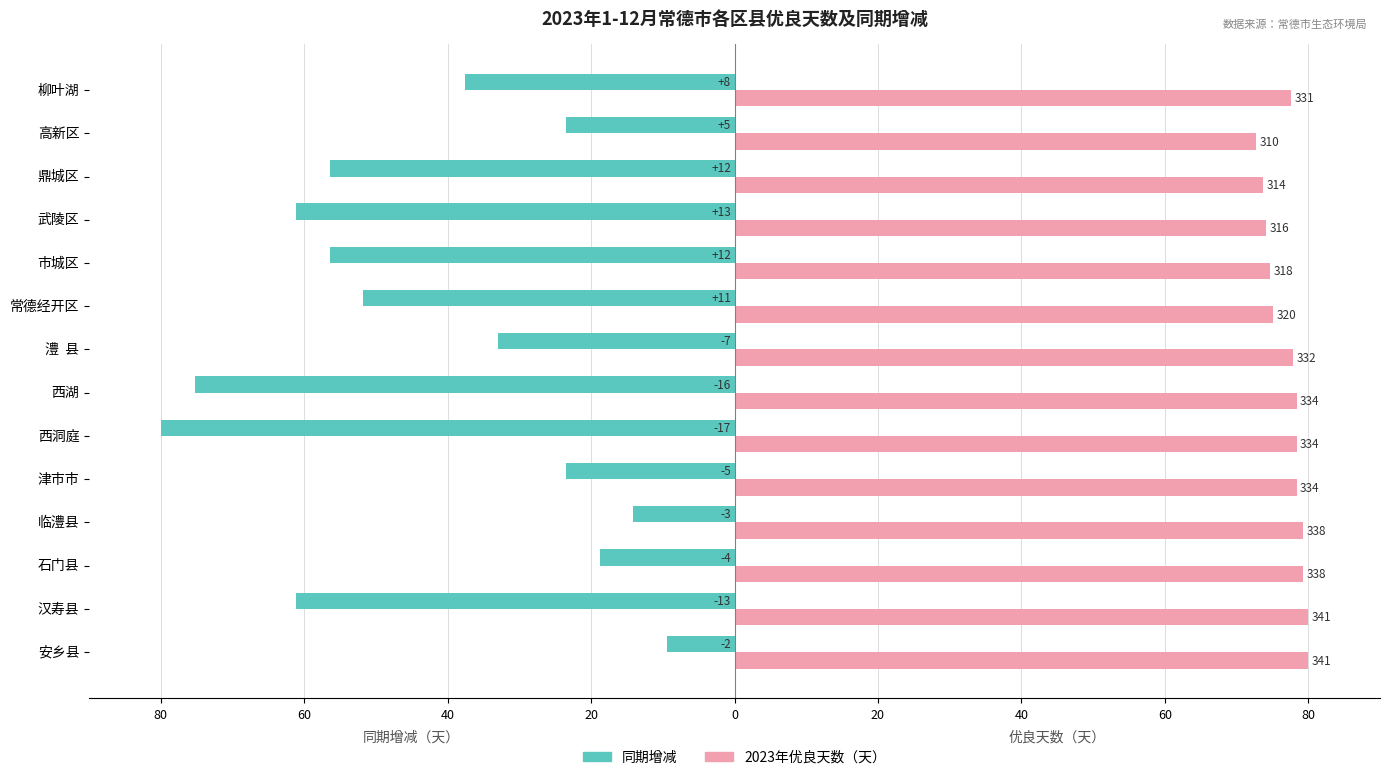

Does the chart contain any negative values?

Yes